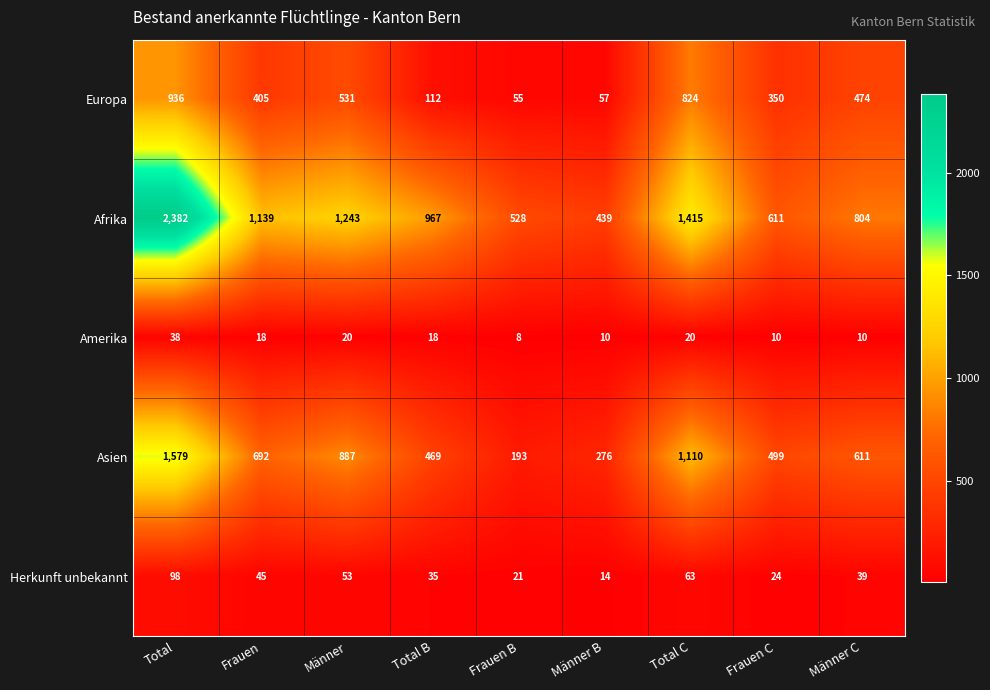

Which series has the largest total across all categories?

Afrika